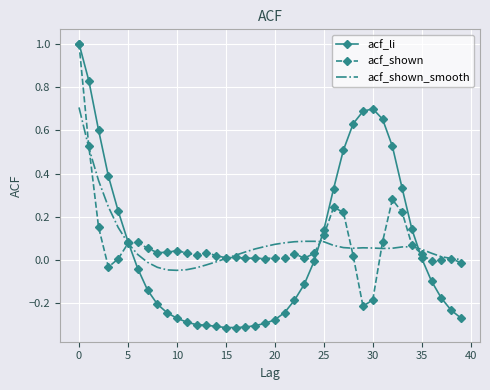

What are all the series names shown in the legend?

acf_li, acf_shown, acf_shown_smooth